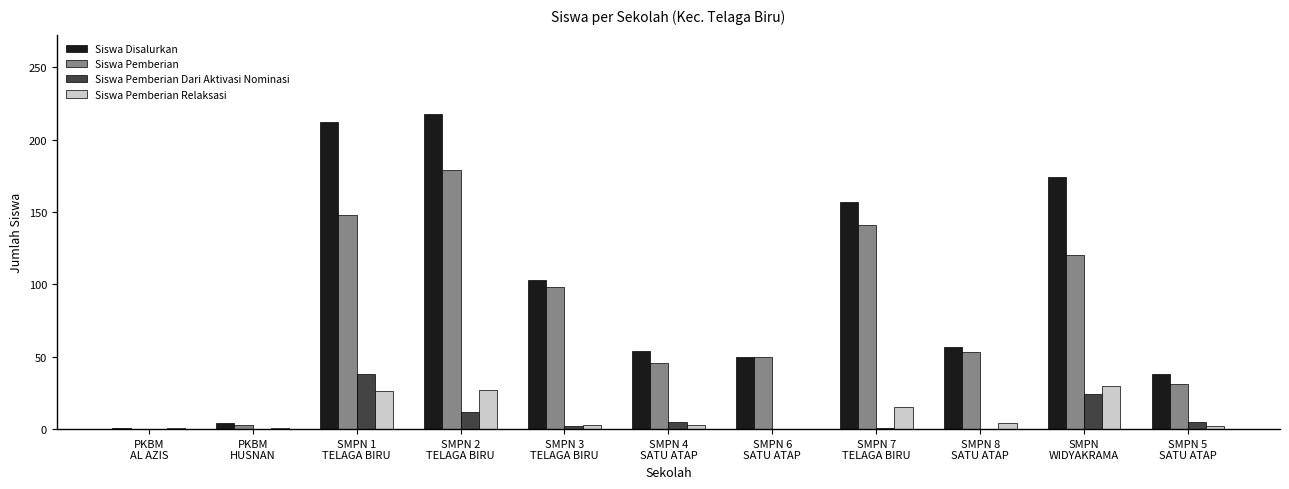

What is the highest value of the Siswa Pemberian Relaksasi series?

30